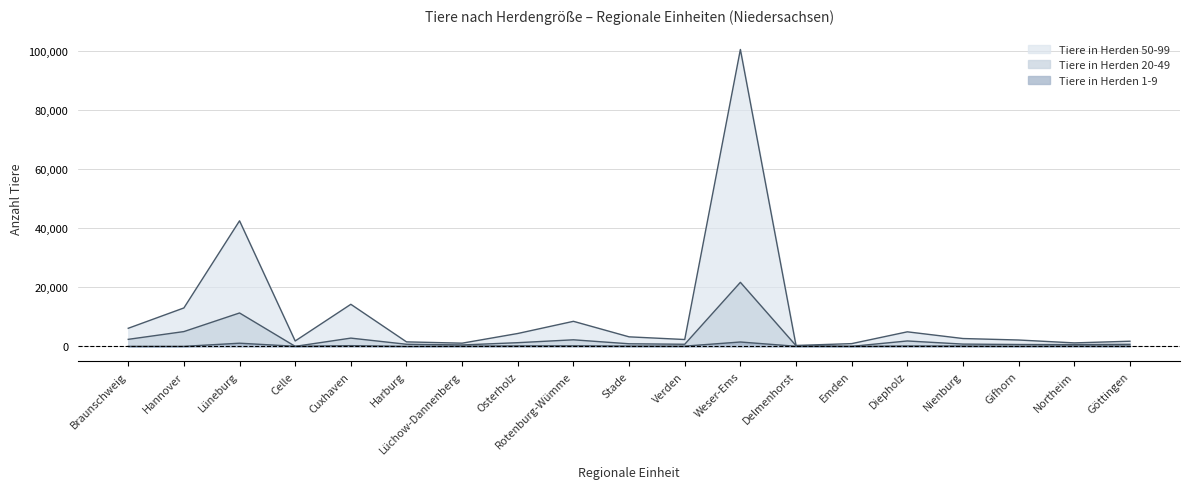

Is the value of Tiere in Herden 1-9 at Hannover greater than the value of Tiere in Herden 20-49 at Stade?

No